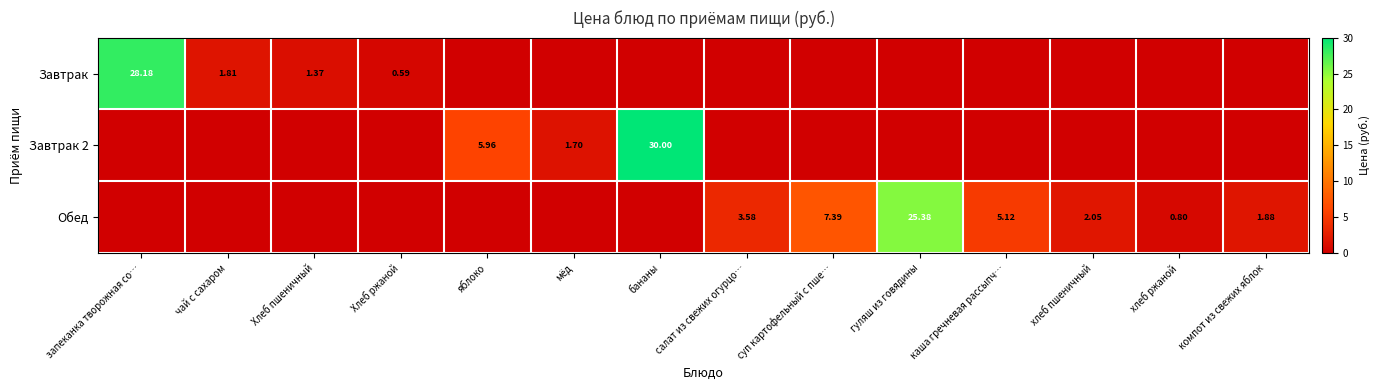

How many distinct data groups are displayed?

3